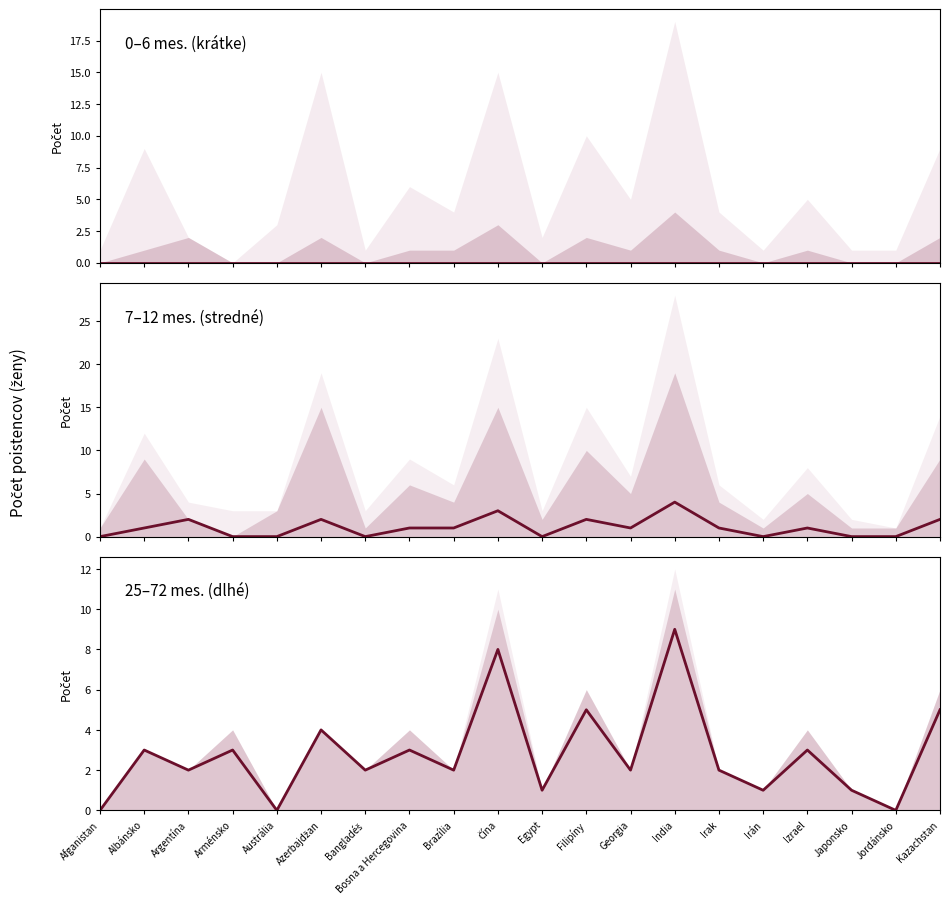

Which category has the highest value across all series?

India